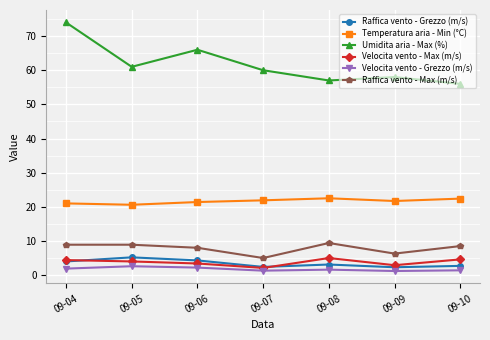

Which series has the largest range (max minus min)?

Umidita aria - Max (%)